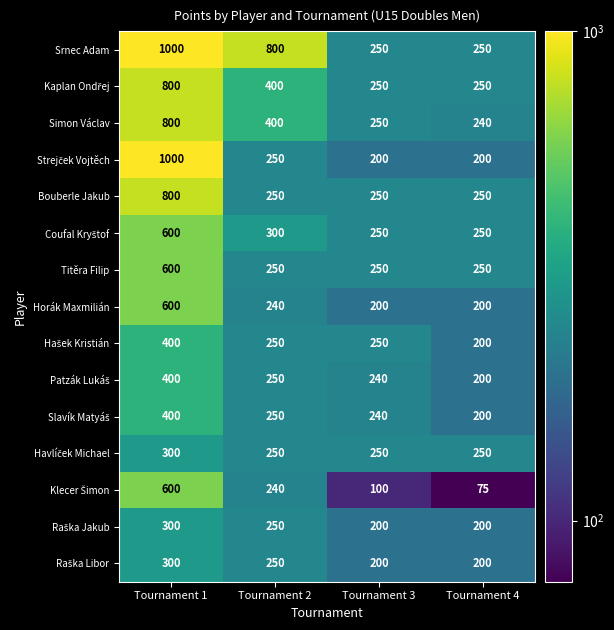

Count the Srnec Adam values in the range 250 to 1000.

4